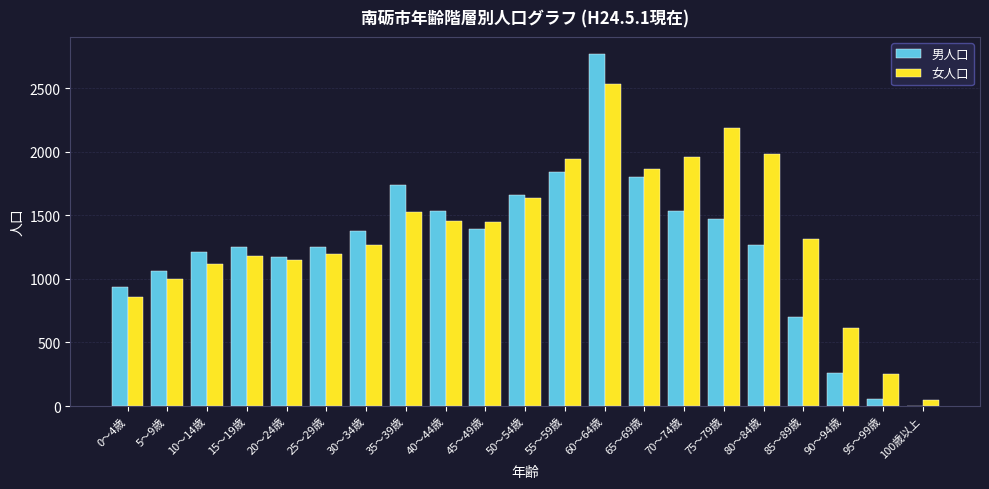

The 女人口 series shows 3057 at 70～74歳. True or false?

False